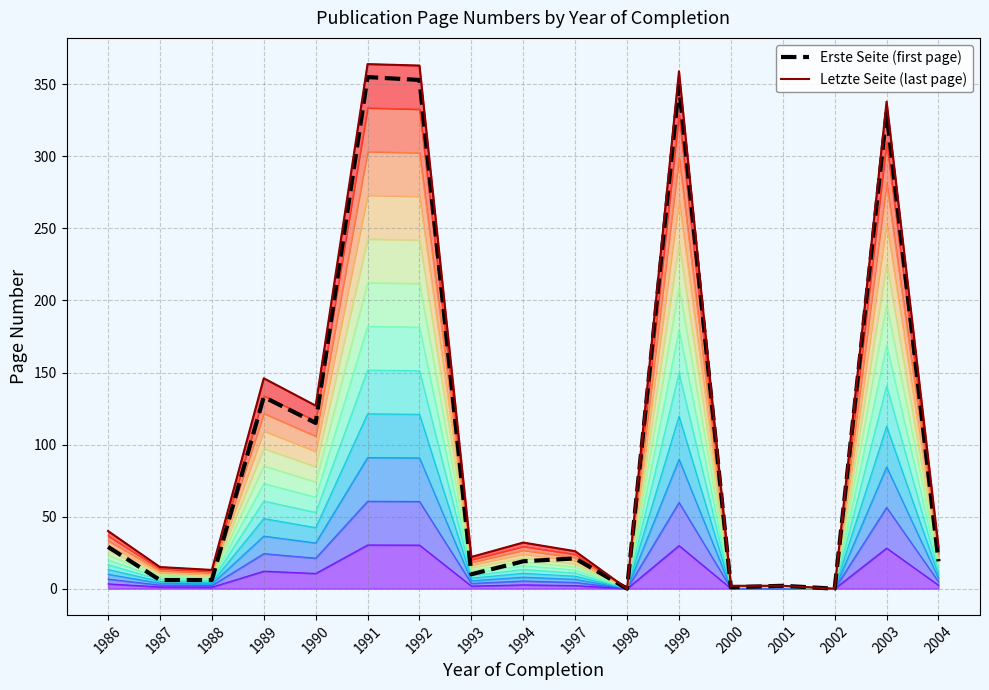

What is the average value of the Erste Seite (first page) series?

103